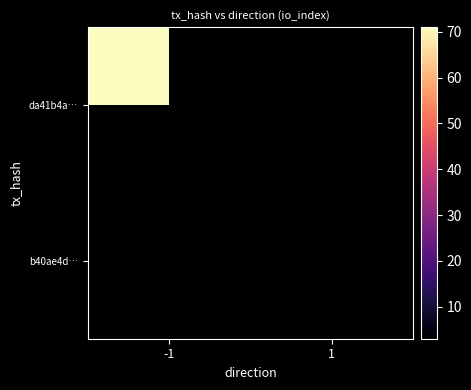

The value of da41b4a… at -1 is 71.0. True or false?

True